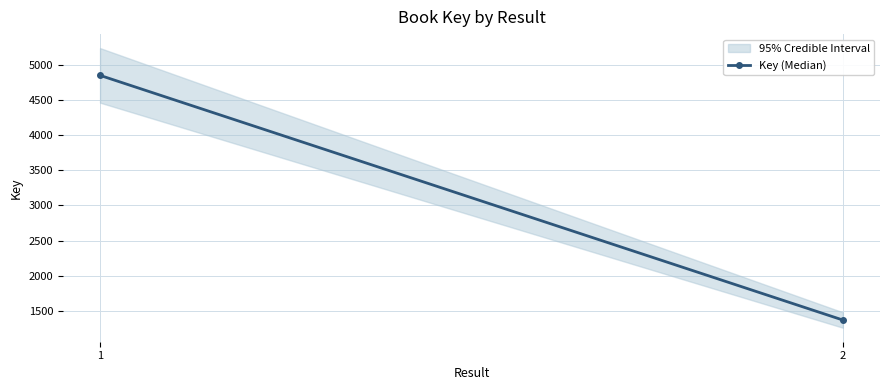

Reading left to right, list all the values displayed in this chart.

4847	1370